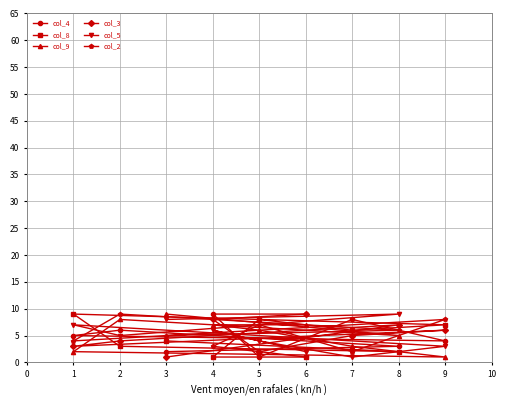

What are all the series names shown in the legend?

col_4, col_8, col_9, col_3, col_5, col_2